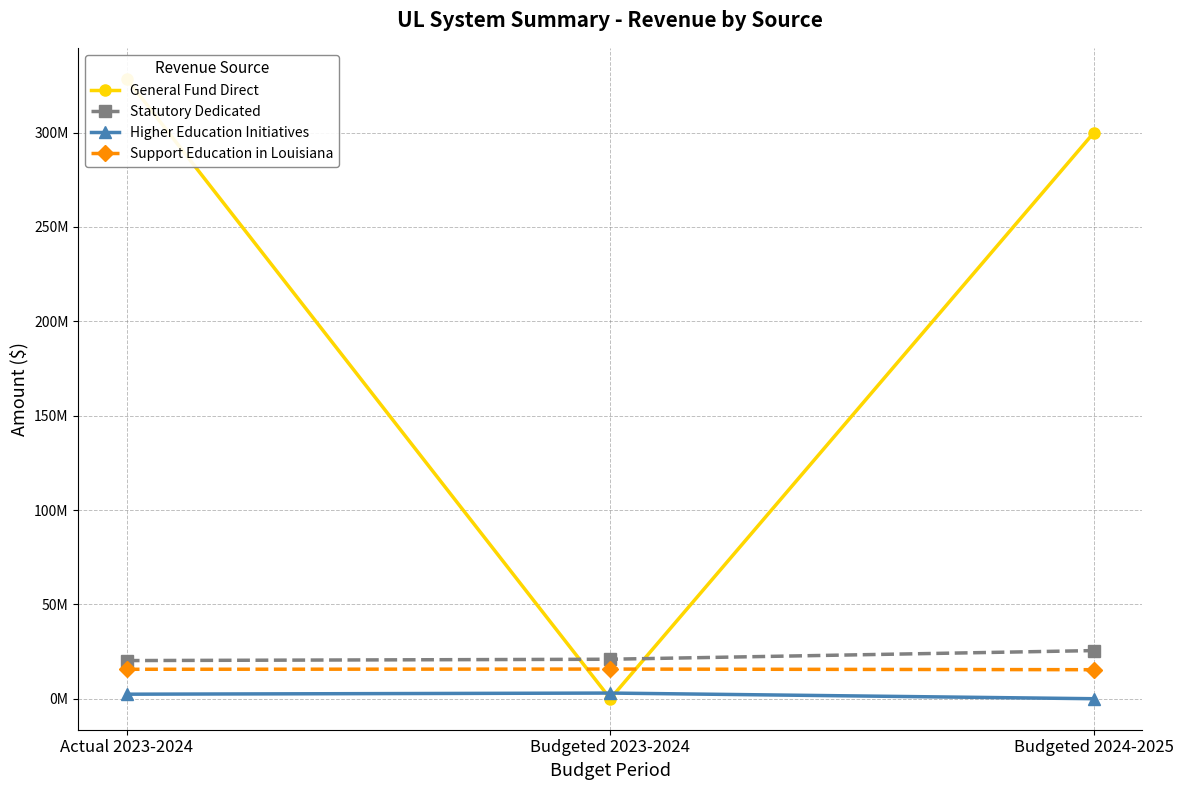

Is the value of Statutory Dedicated at Budgeted 2023-2024 greater than the value of Higher Education Initiatives at Actual 2023-2024?

Yes